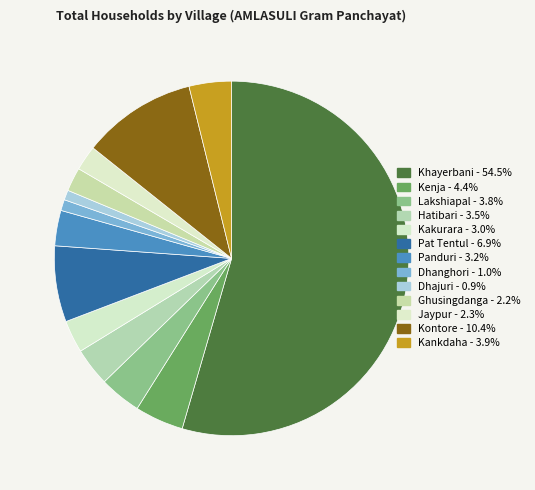

What is the majority slice?

Khayerbani